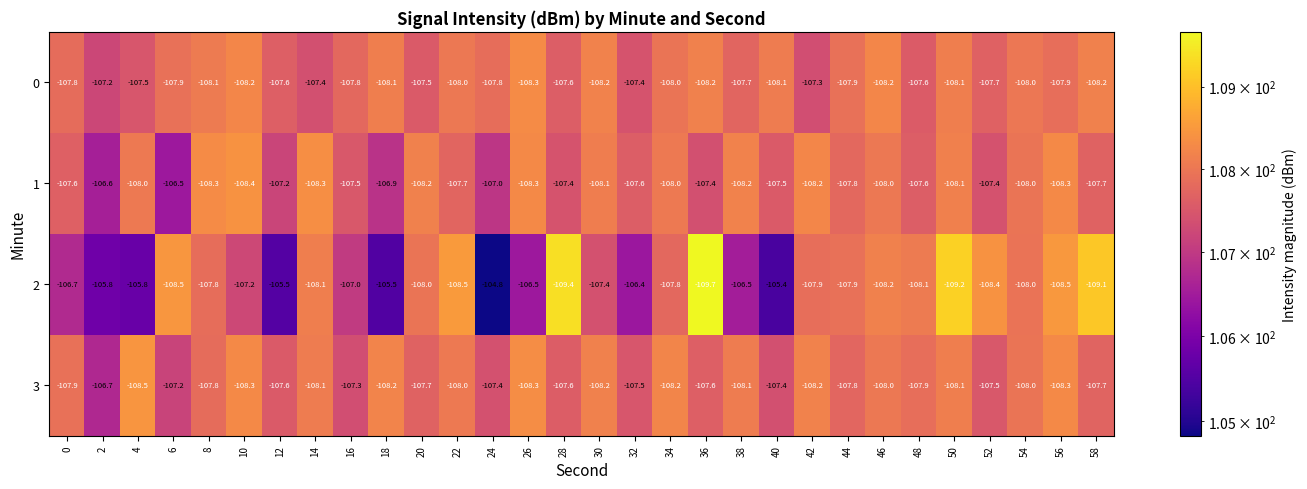

What is the difference between the second highest and second lowest values in the 3 series?

1.1